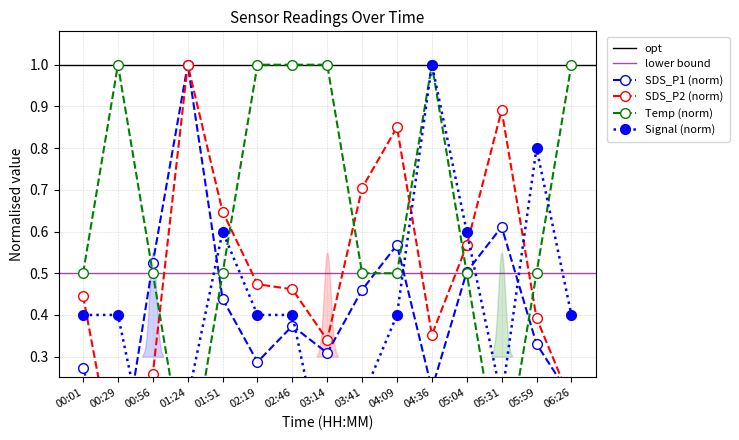

What is the sum of the Signal values at 01:51 and 03:41?

0.8